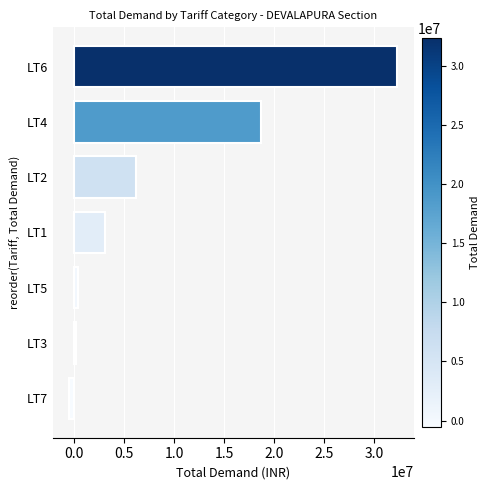

Which label corresponds to the smallest value in the chart?

LT7